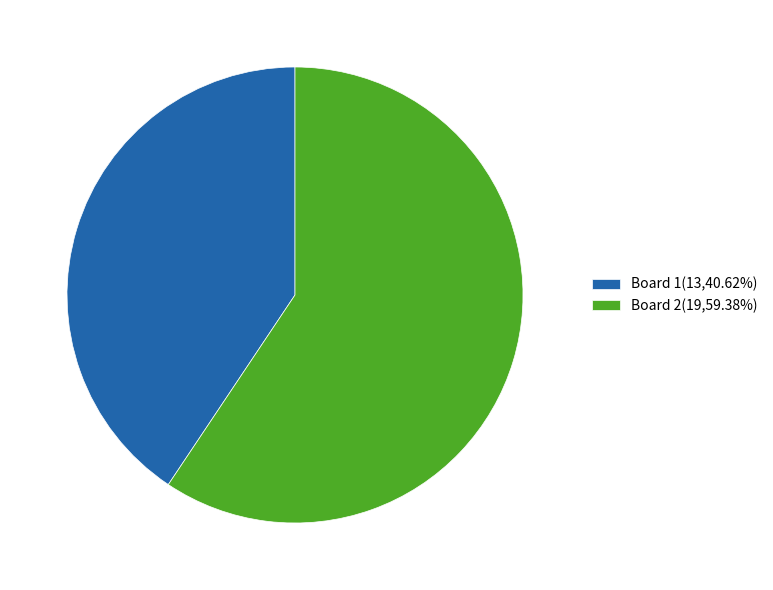

What is the ratio of the value at Board 2(19,59.38%) to the value at Board 1(13,40.62%)?

1.5